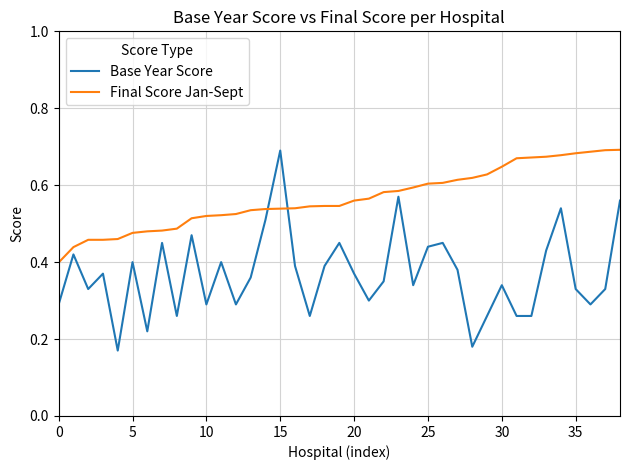

Rank the series by their average value, from highest to lowest.

Final Score Jan-Sept, Base Year Score